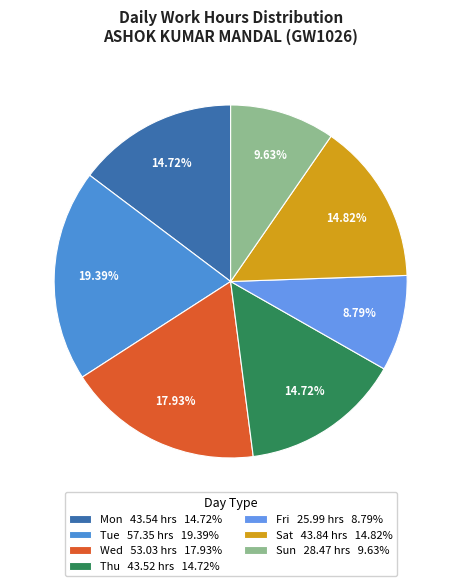

Is there any slice that represents more than half of the pie?

No